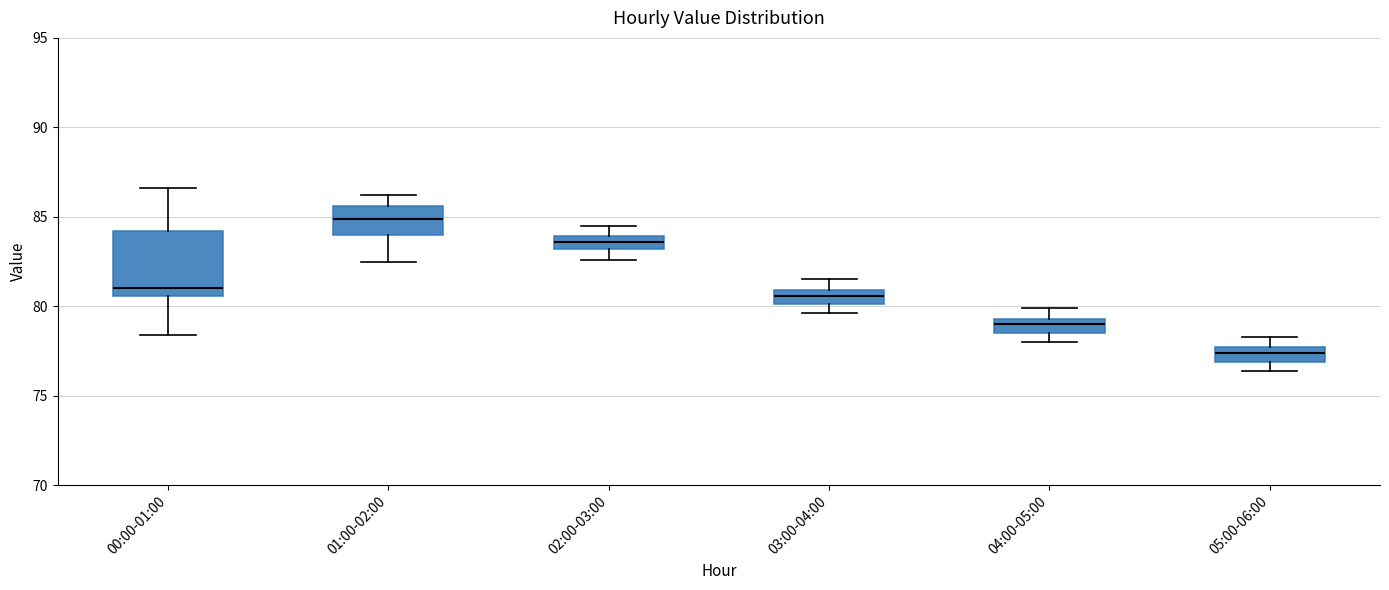

Where does the upper whisker of the box for 02:00-03:00 end on the y-axis? The values are not printed on the chart, so give them approximately, as read against the axis.

84.5